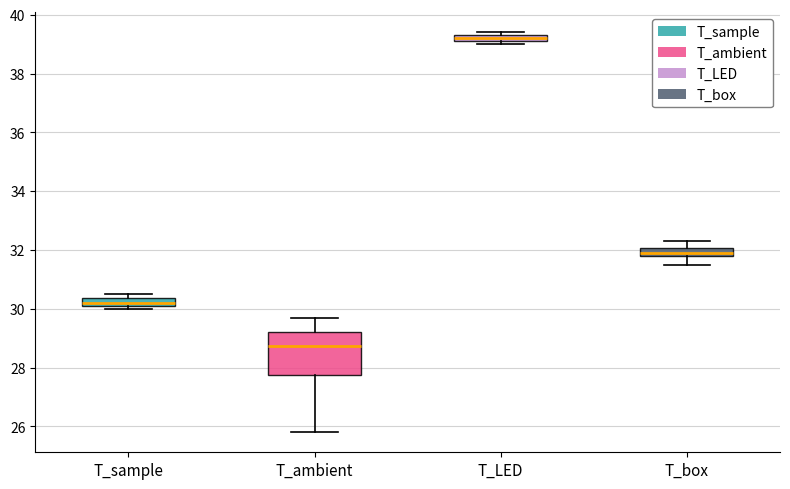

Where does the lower whisker of the box for T_box end on the y-axis? The values are not printed on the chart, so give them approximately, as read against the axis.

31.6